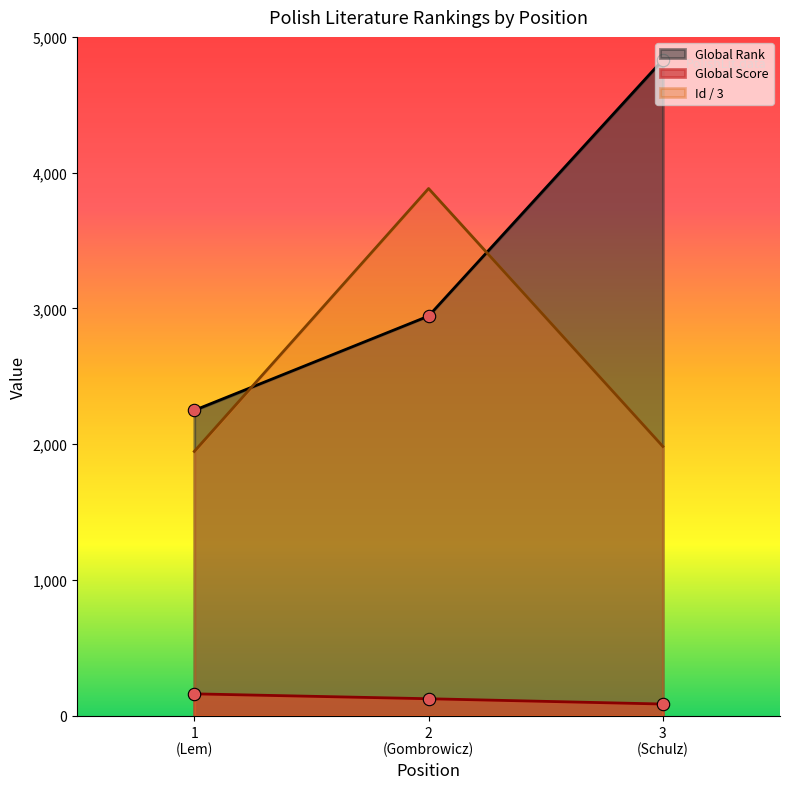

Which series contains the highest Y value?

Global Rank